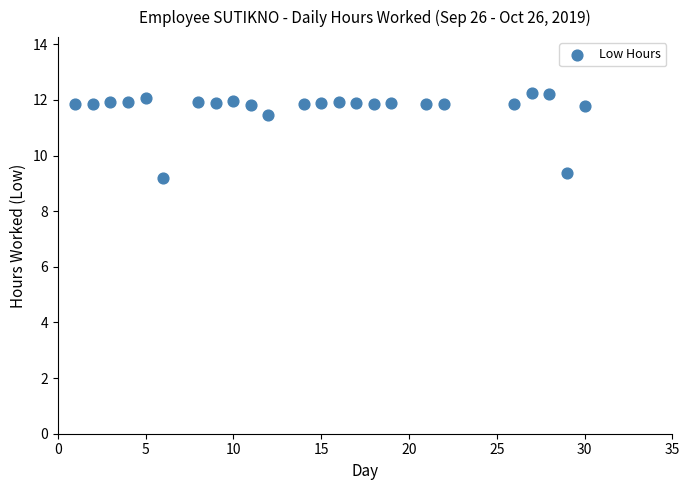

What is the range of Y values (max minus min)?

3.1